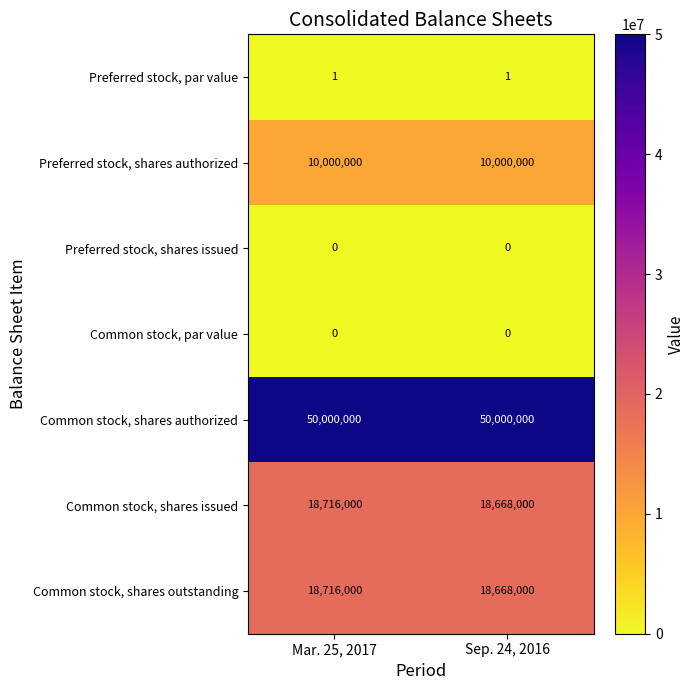

What is the minimum value for Preferred stock, shares authorized?

10000000